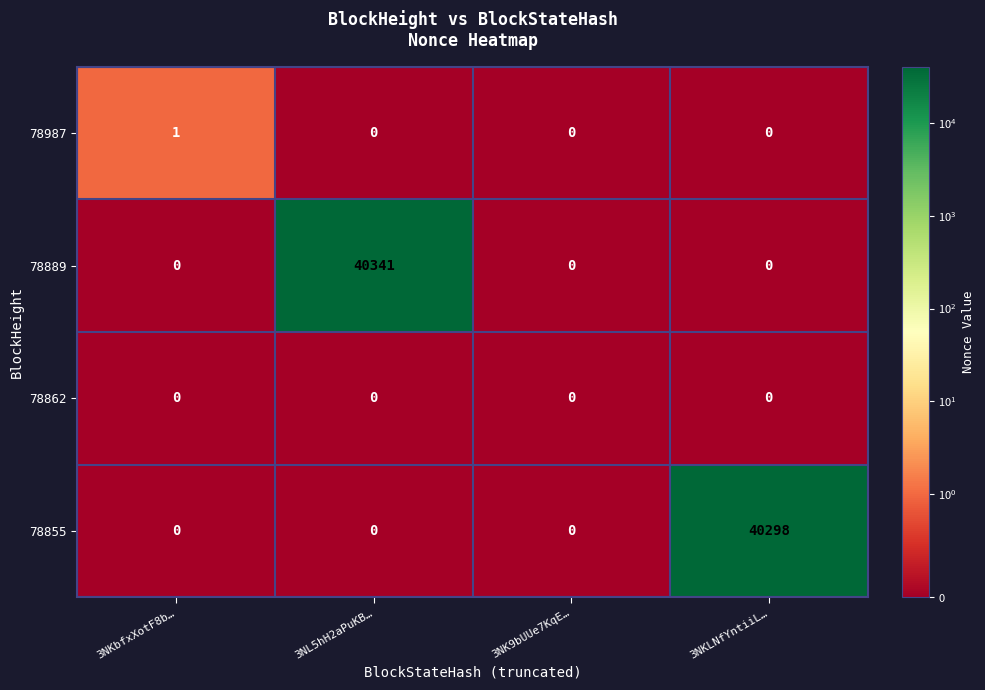

Which category has the highest value across all series?

3NL5hH2aPuKB…